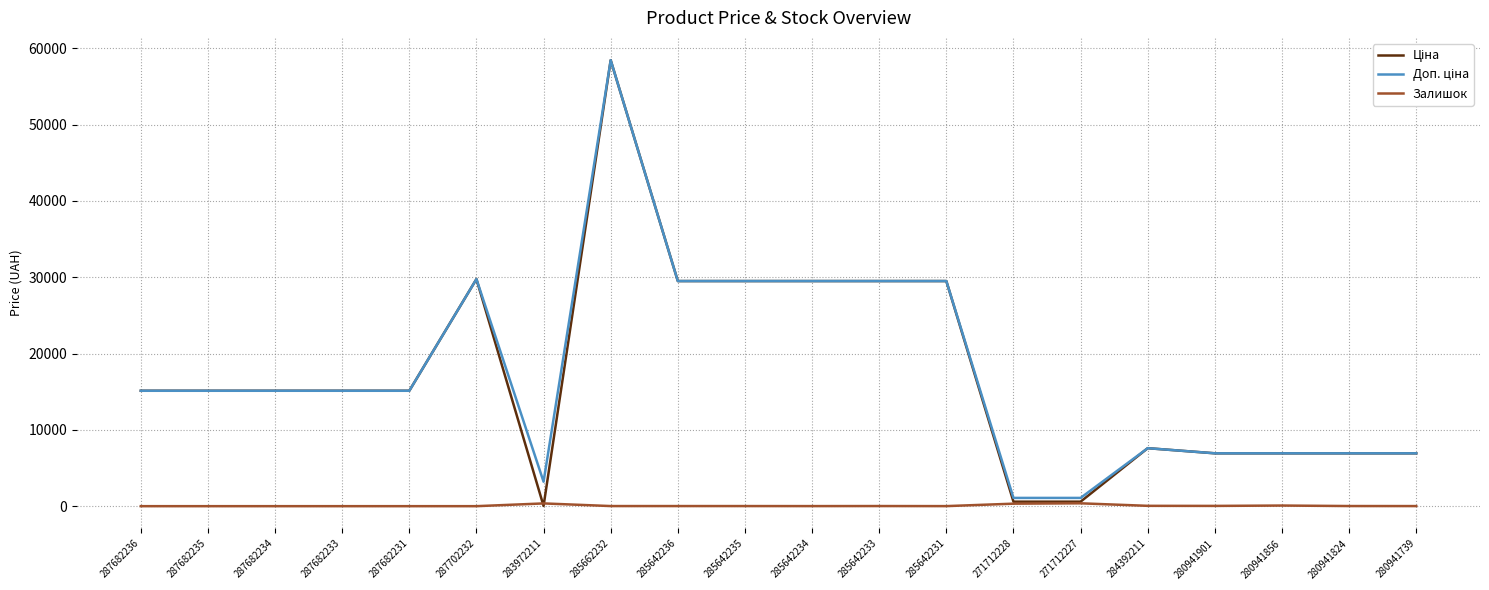

What is the difference between the highest and lowest values at 280941739?

6913.7